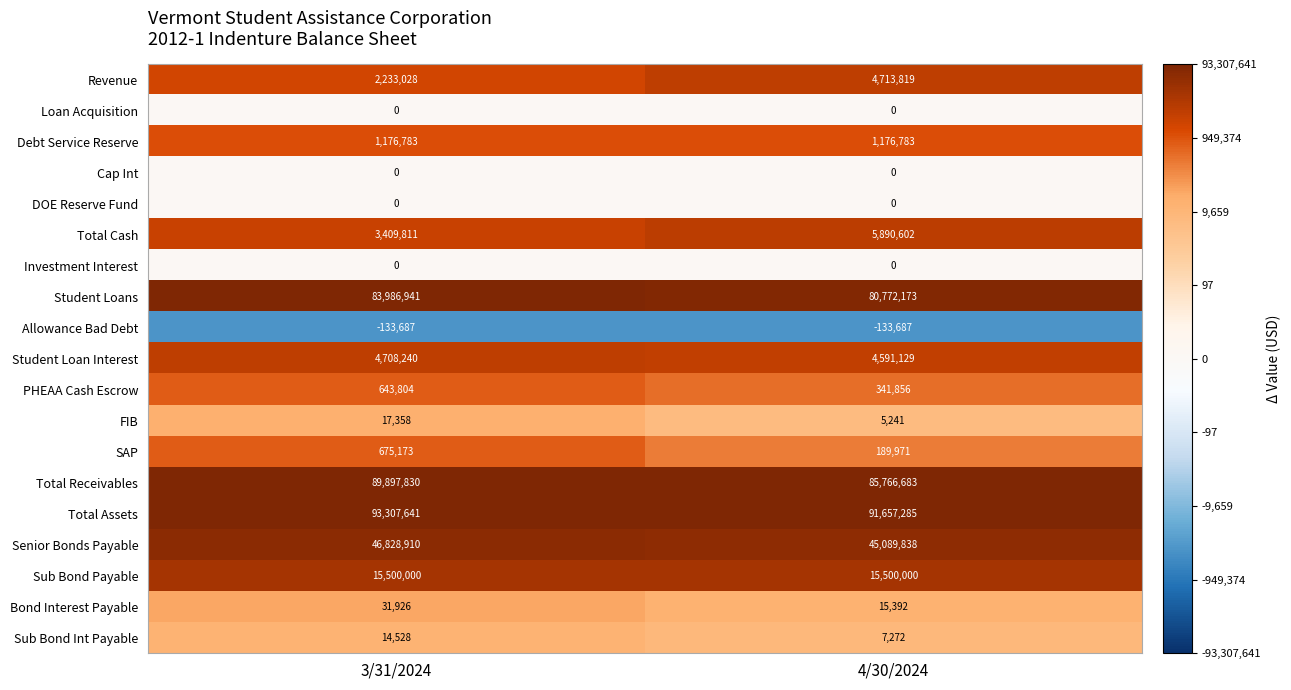

The value of Revenue at 4/30/2024 is 4713819. True or false?

True